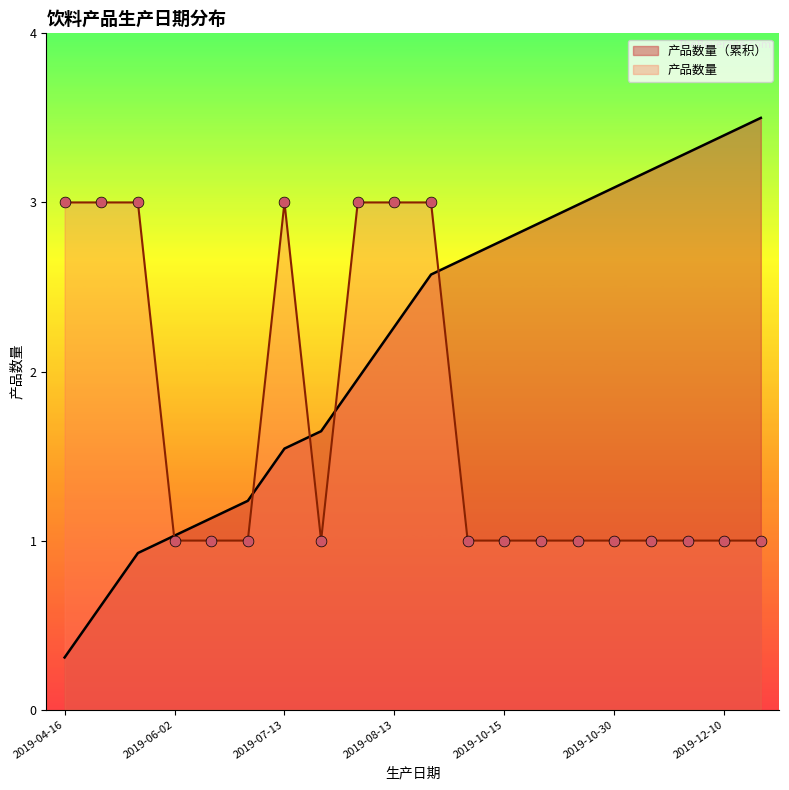

Approximately how many times larger is the value at 2019-10-08 compared to 2019-12-10?

1.0